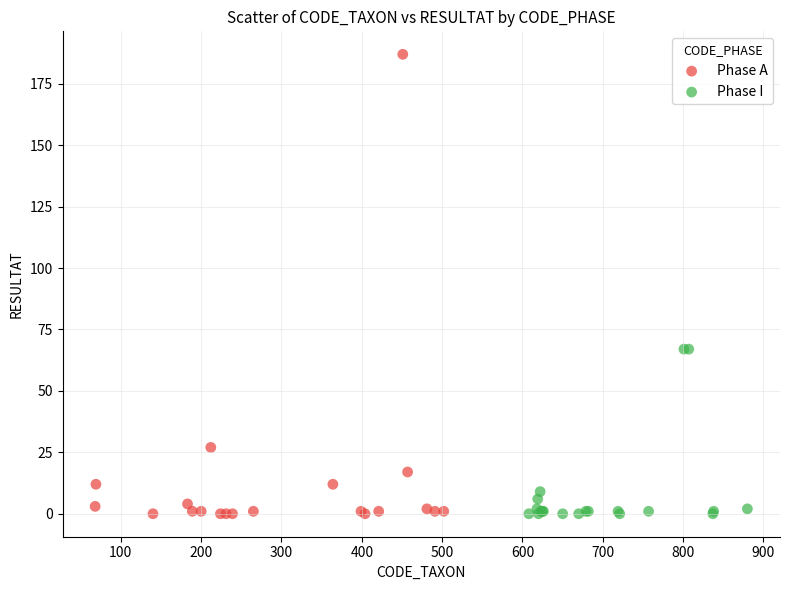

Which series has the largest Y range (max minus min)?

Phase A